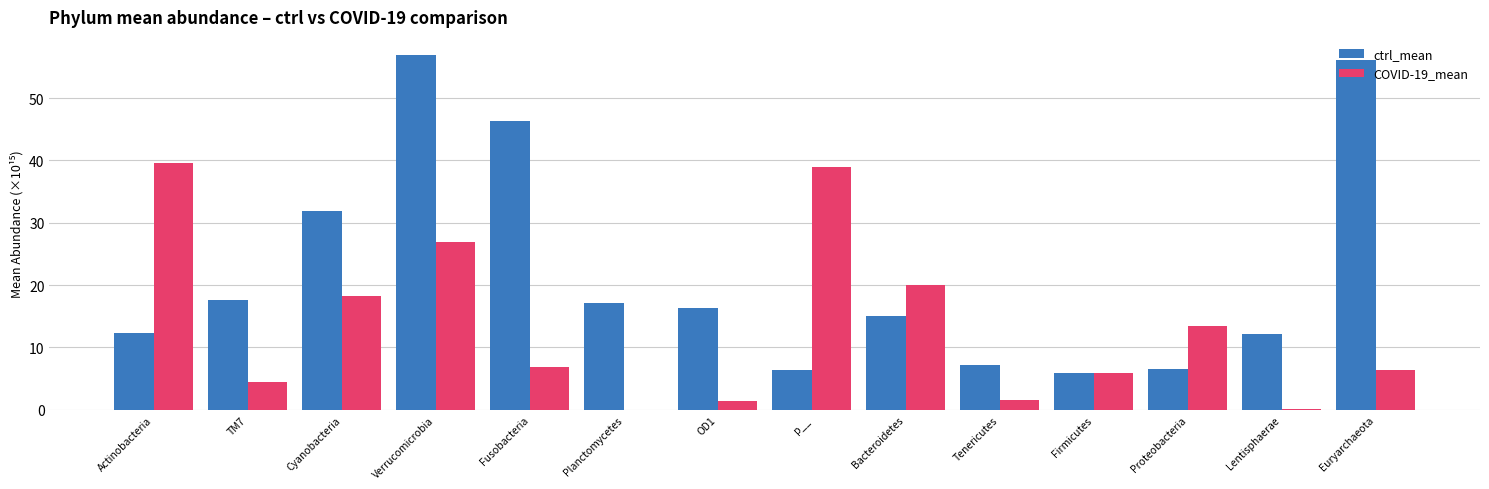

What is the sum of all ctrl_mean values?

307.8